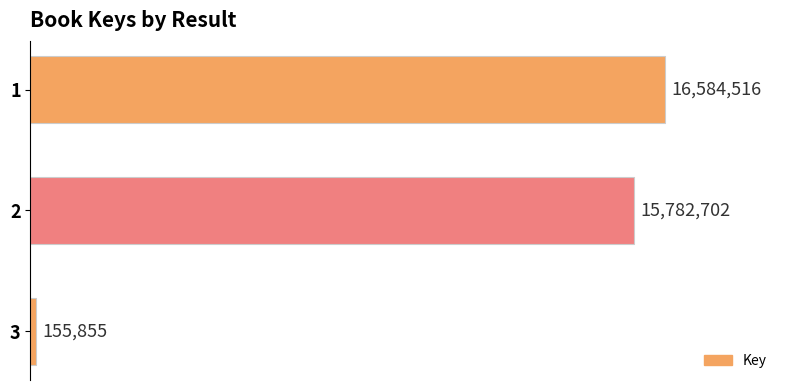

What is the value of the 3rd bar from the top?

155855